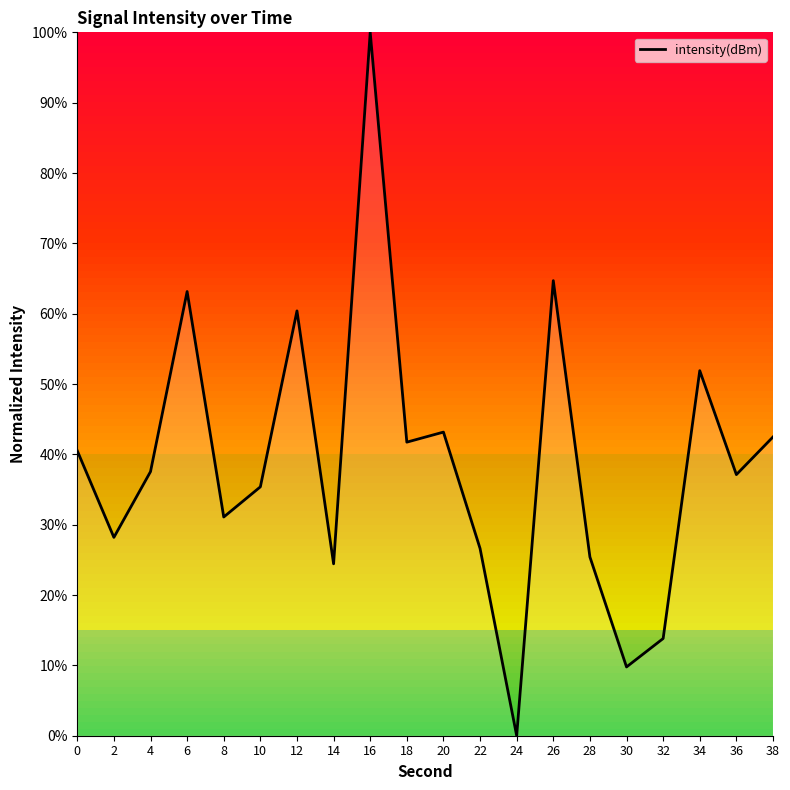

What is the difference between the second highest and second lowest values?

54.9